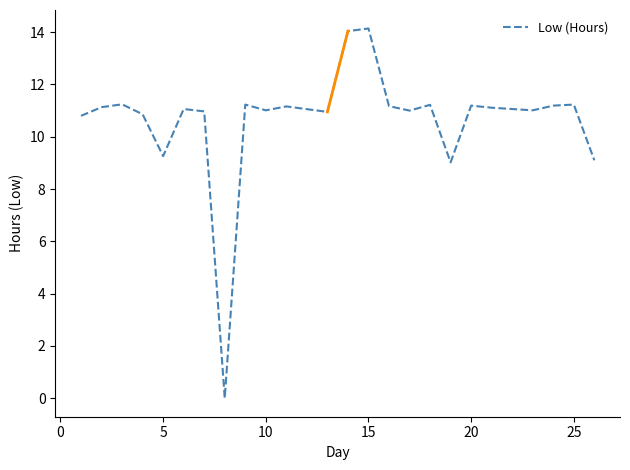

What is the greatest value displayed?

14.1